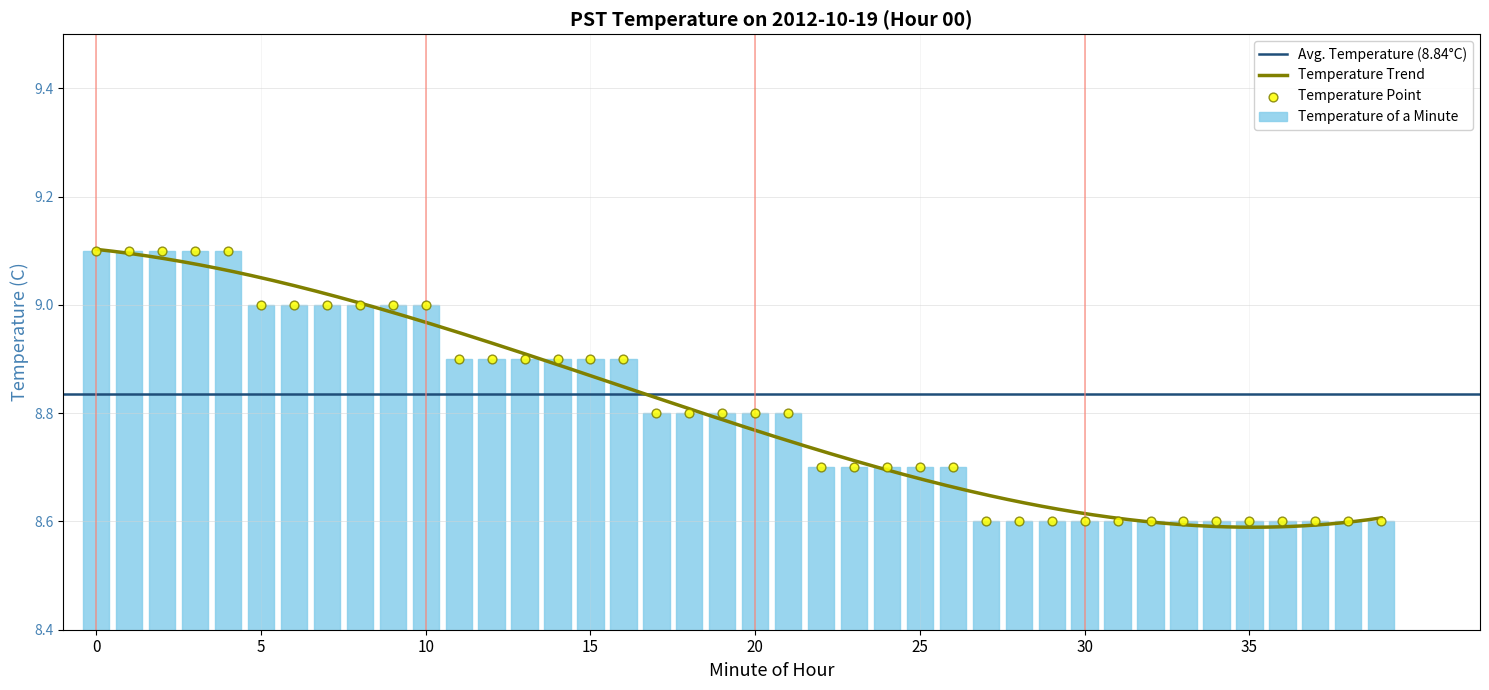

What is the change in value from 0 to 11?

-0.2